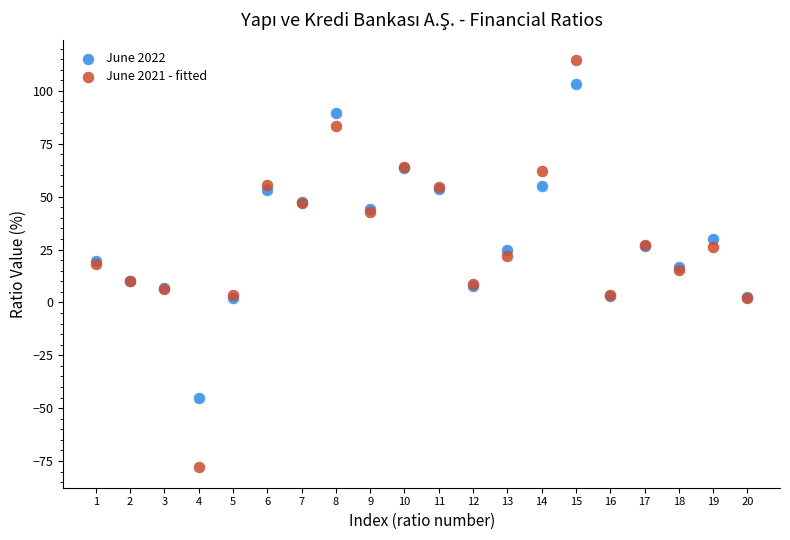

Which series reaches the minimum Y coordinate?

June 2021 - fitted